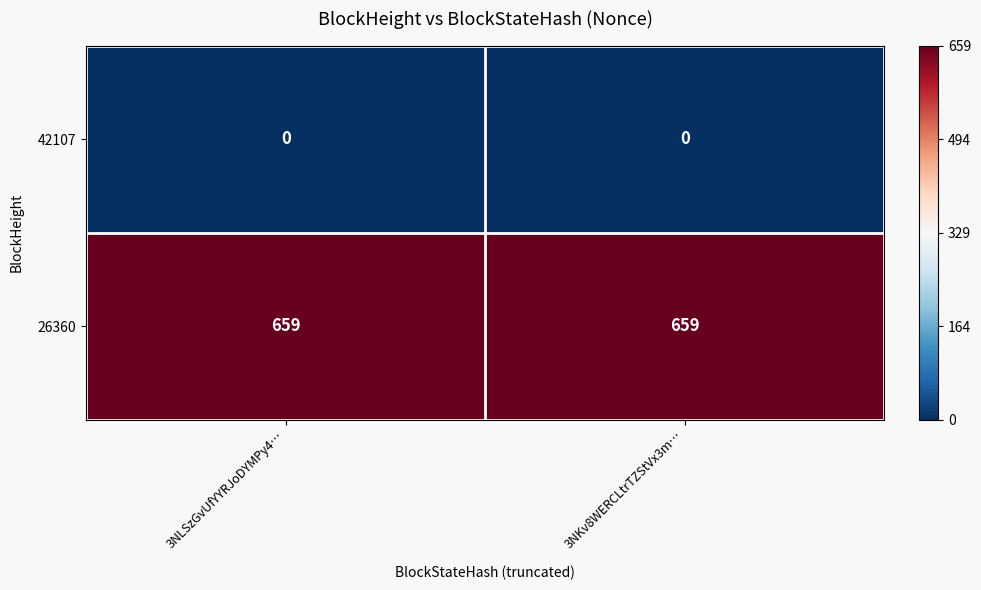

Reading left to right, what are all the values shown in this chart?

42107: 0	0
26360: 659	659